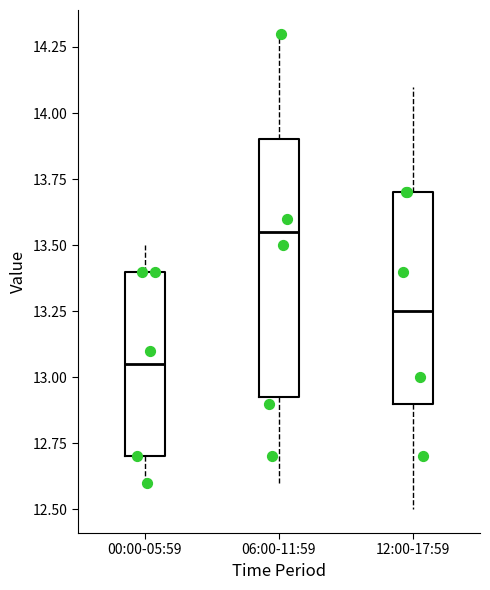

Where is the upper edge of the box for 06:00-11:59 on the y-axis? The values are not printed on the chart, so give them approximately, as read against the axis.

13.90